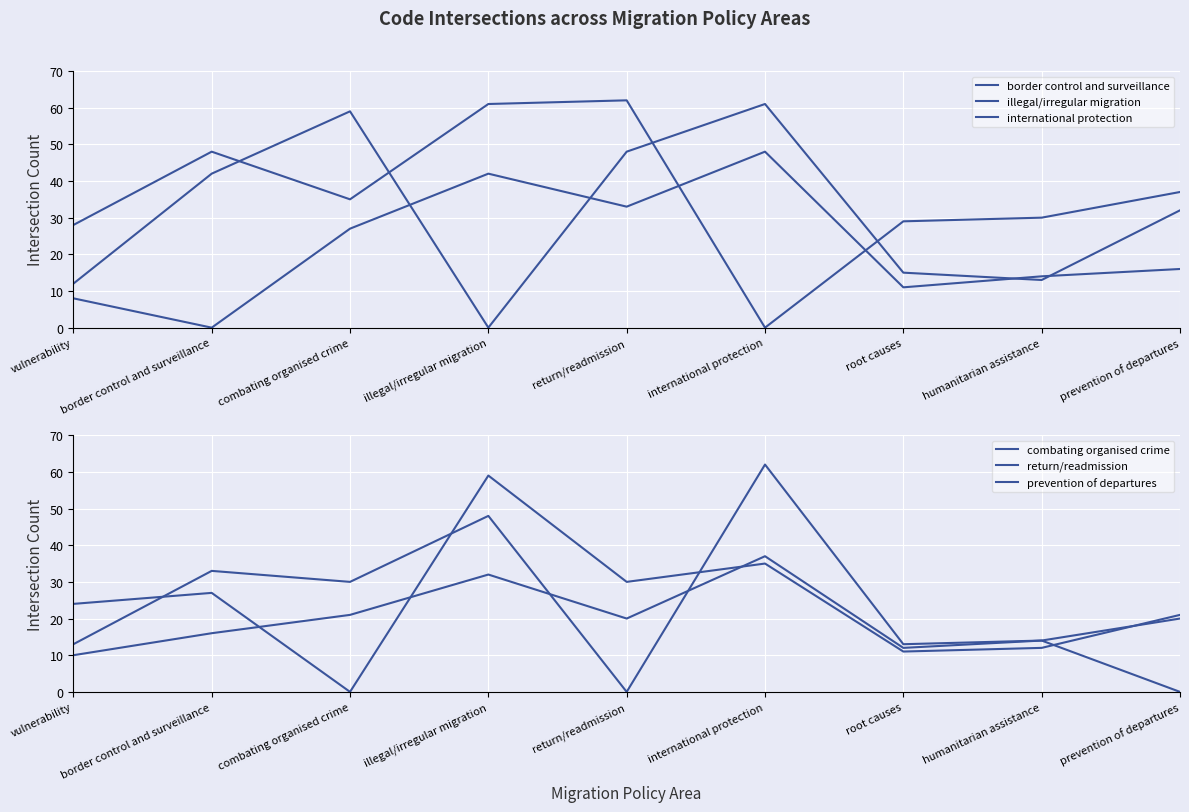

Does the chart display data point markers on the line(s)?

No